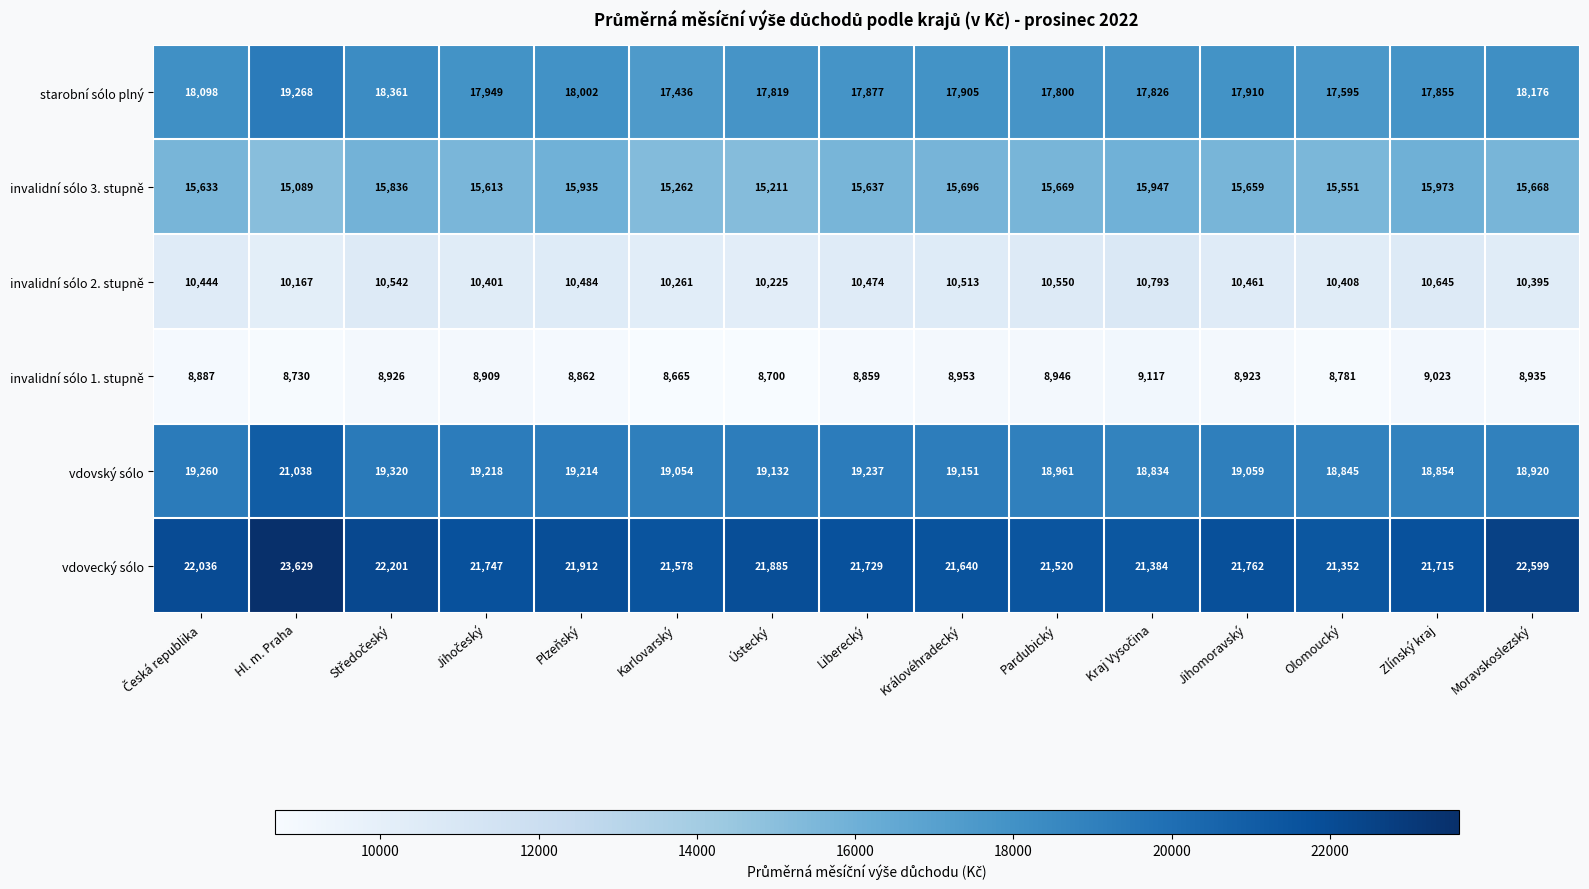

At how many categories does at least one series exceed 9001?

15